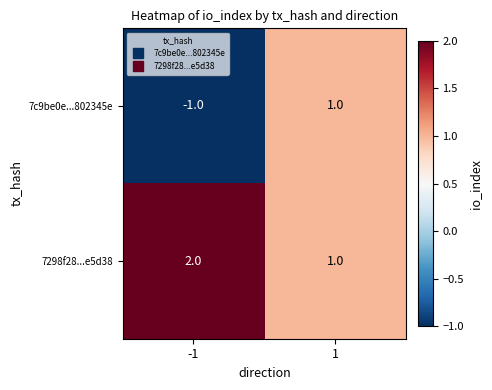

What is the maximum value shown in the chart?

2